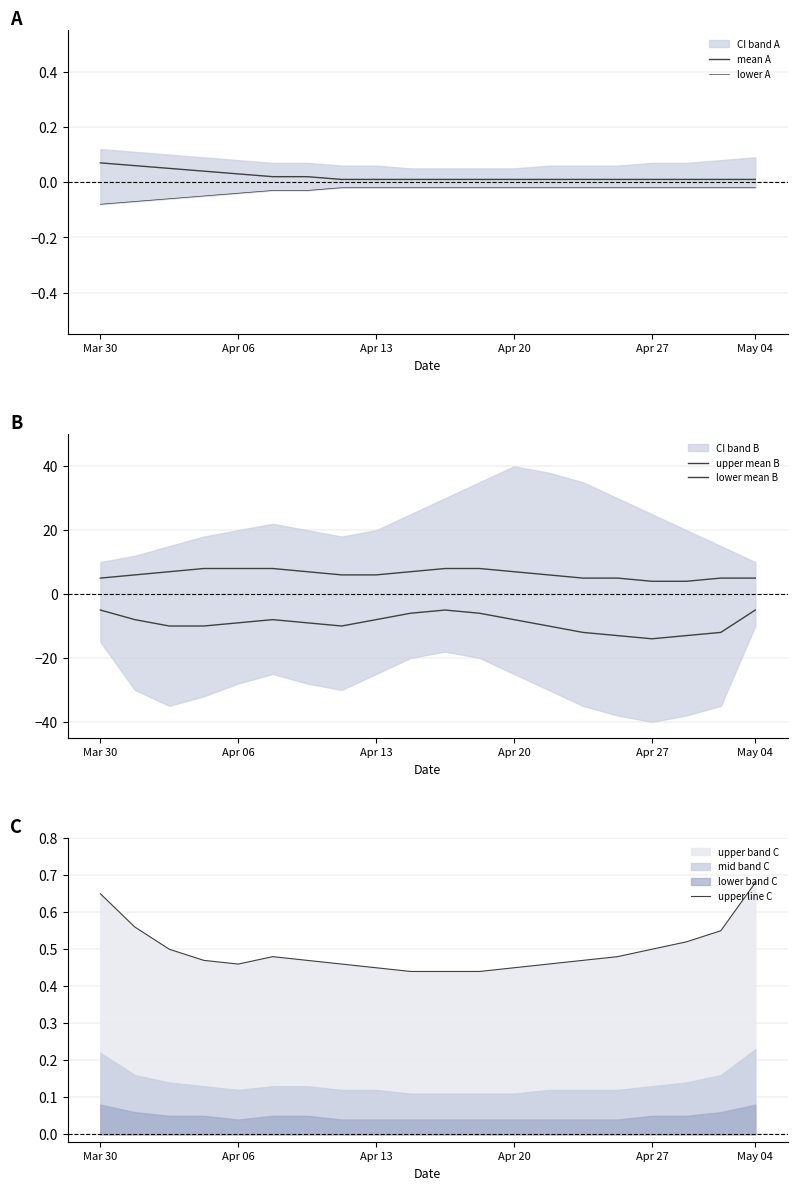

What is the difference between the second highest and second lowest values in the lower A series?

0.1